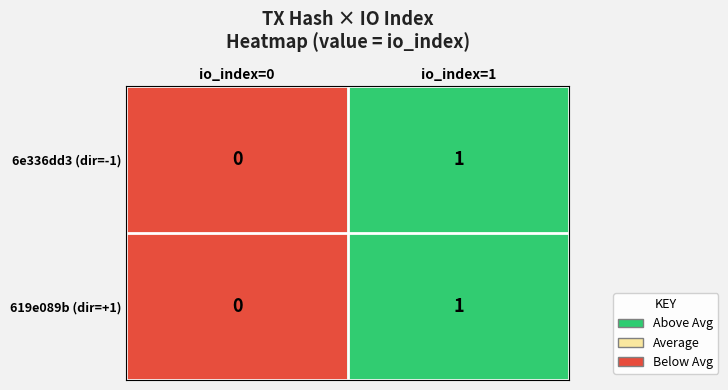

List the labels in order of 6e336dd3 (dir=-1) value, smallest first.

io_index=0, io_index=1